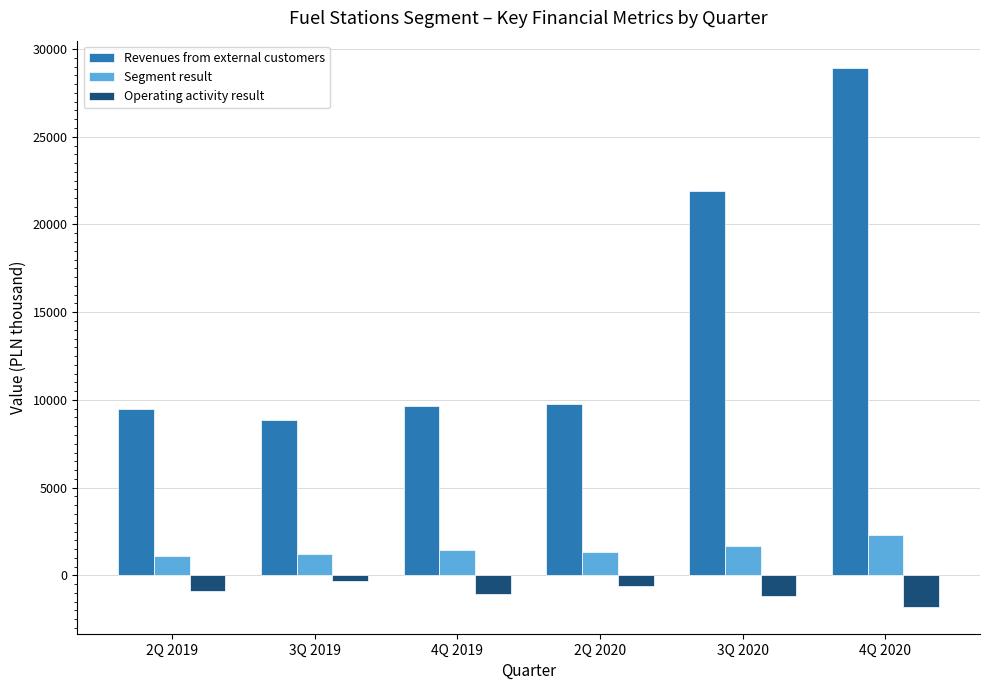

Which category has the highest value in the Segment result series?

4Q 2020